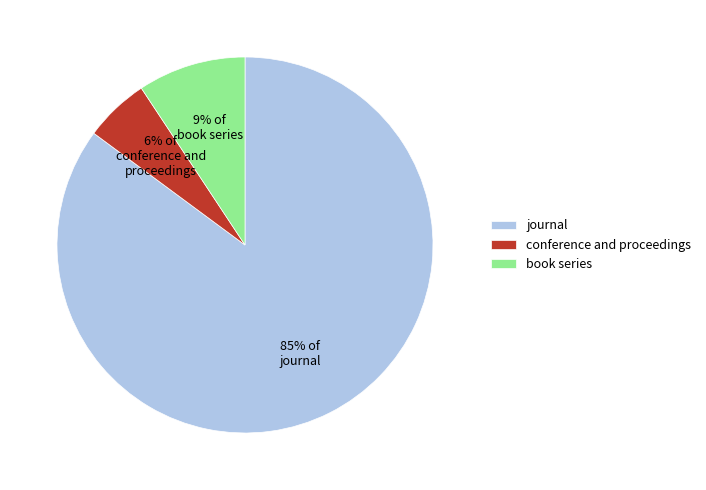

Between book series and conference and proceedings, which is larger?

book series